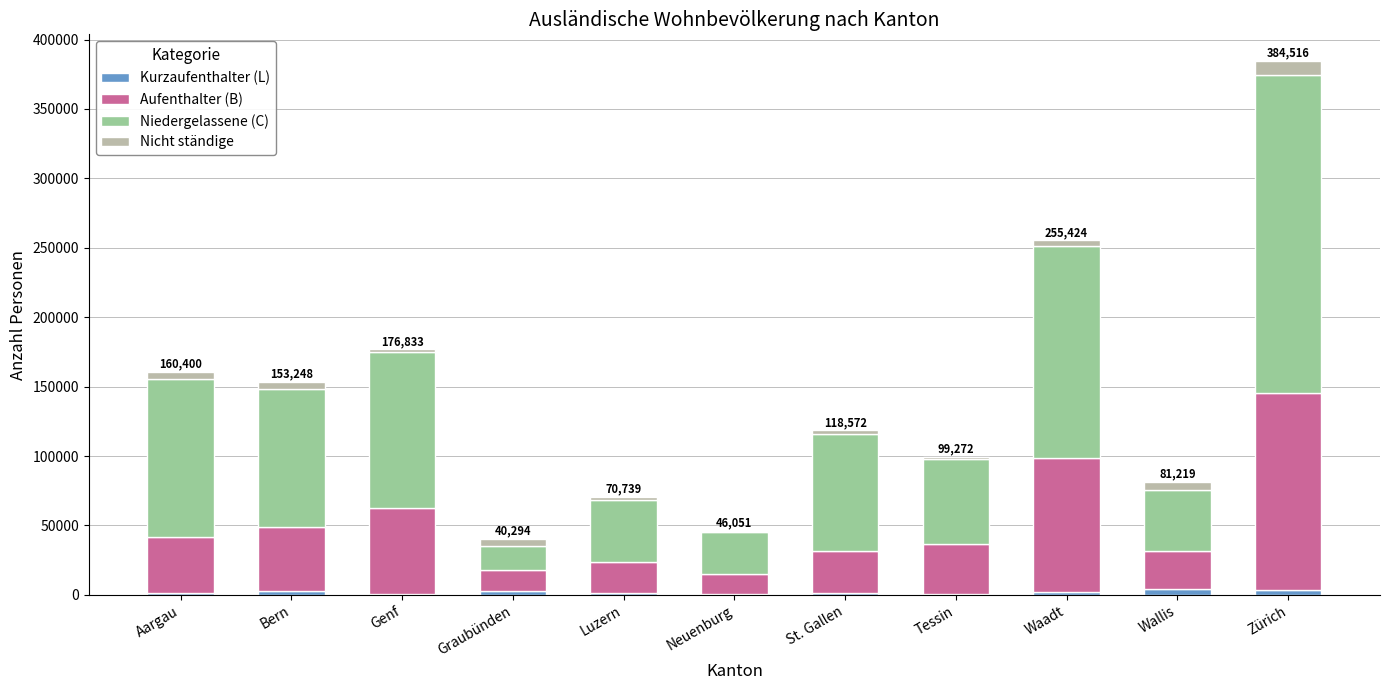

What is the sum of all Kurzaufenthalter (L) values?

20916